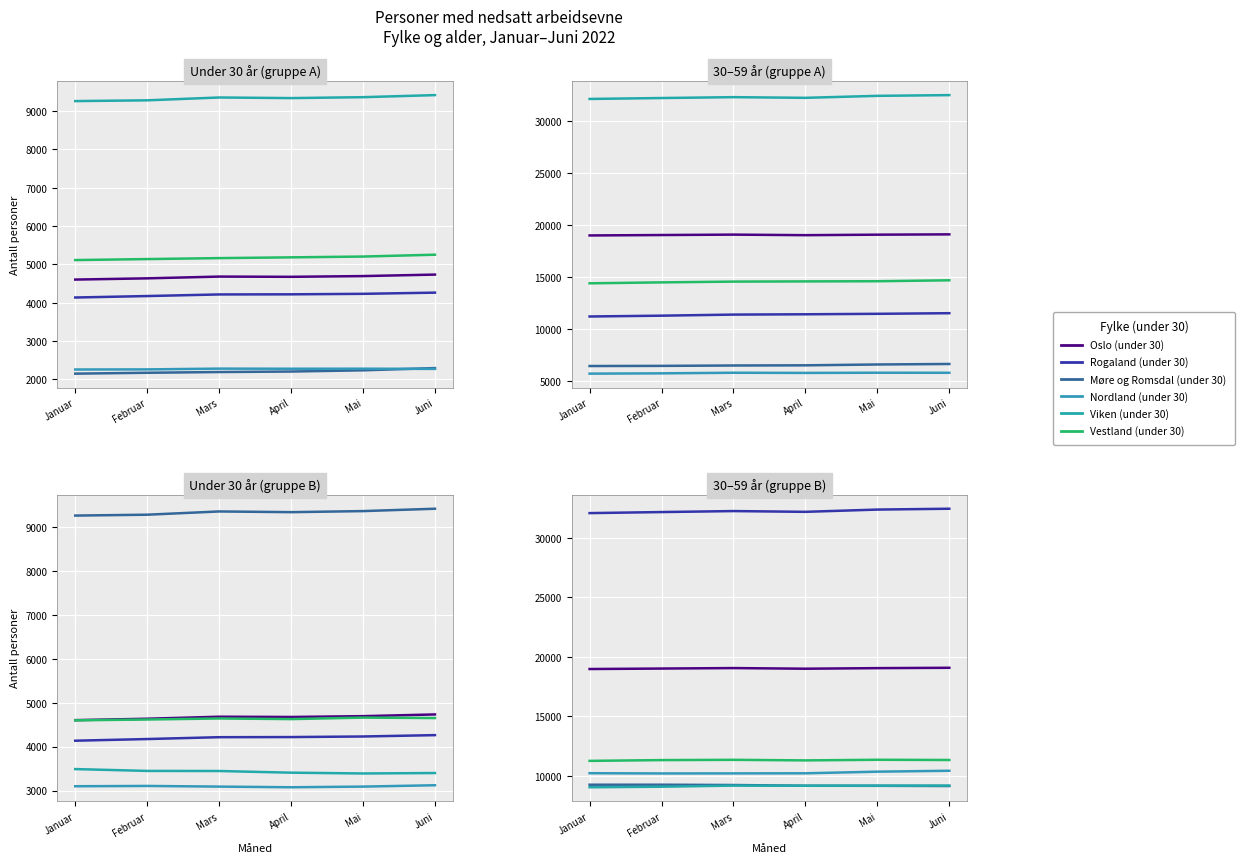

What is the label of the 1st point from the right?

Juni